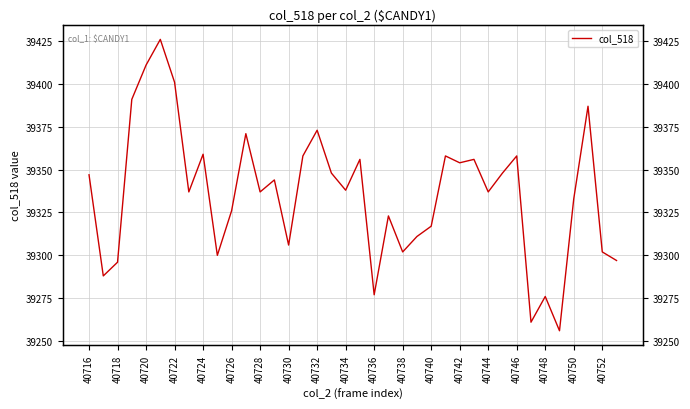

How many data points does each series have?

38